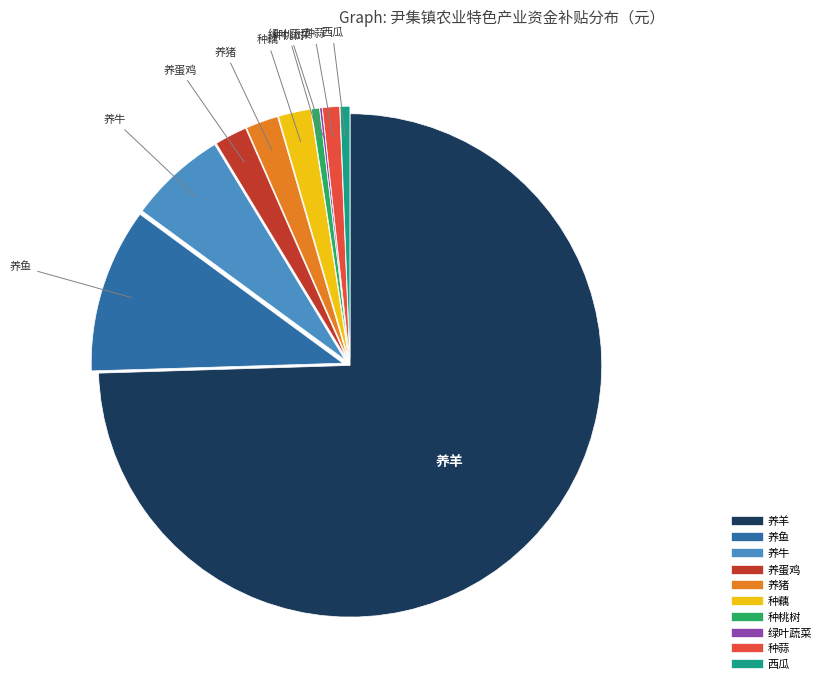

Does 养羊 account for over 50% of the chart?

Yes